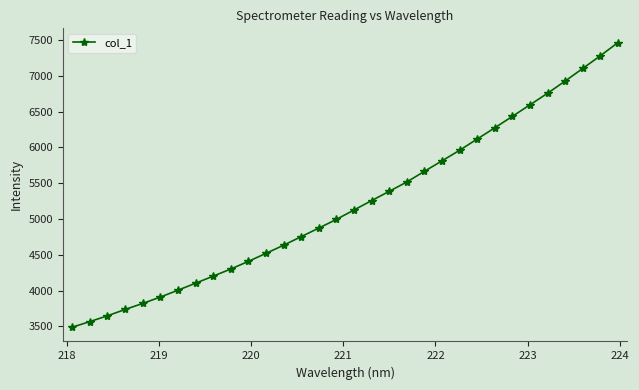

What is the difference between the maximum and second lowest values?

3896.3